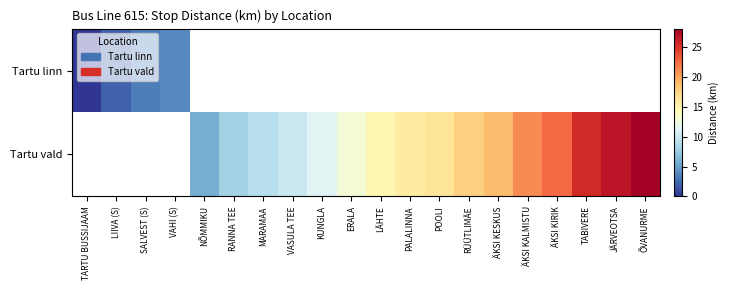

At how many categories does at least one series exceed 17?

7